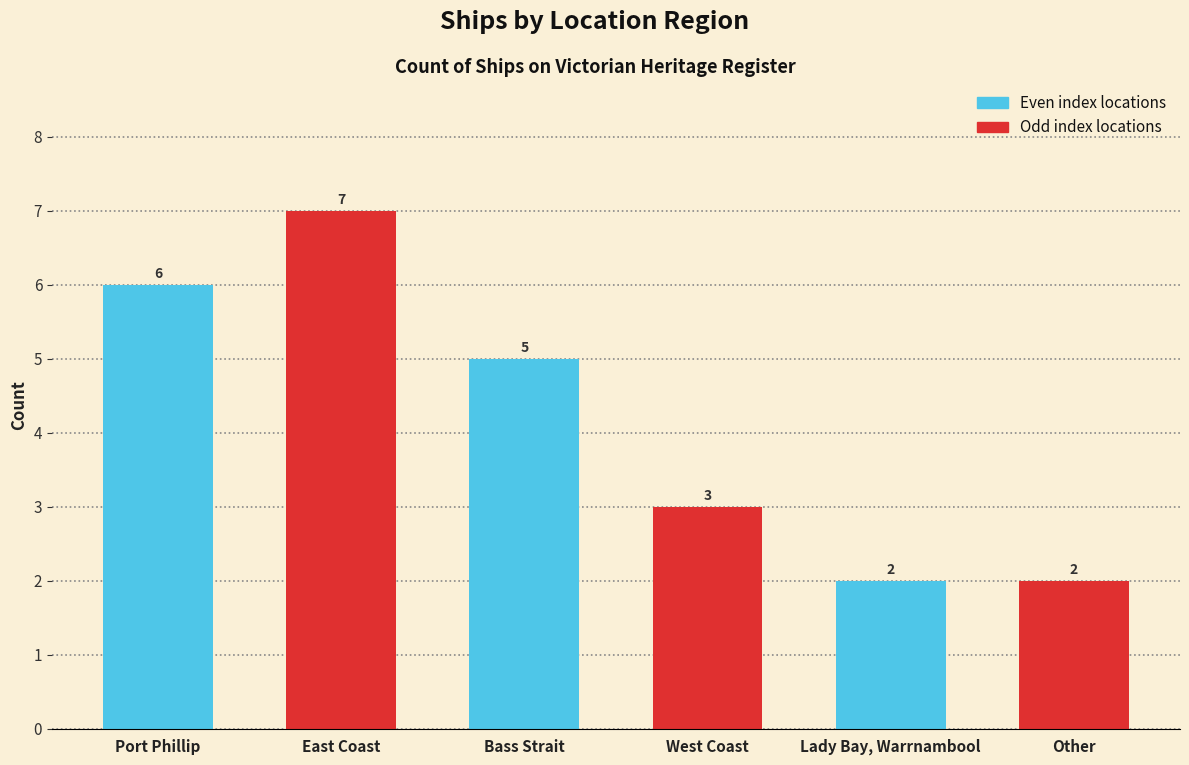

How many data points are above 5?

2